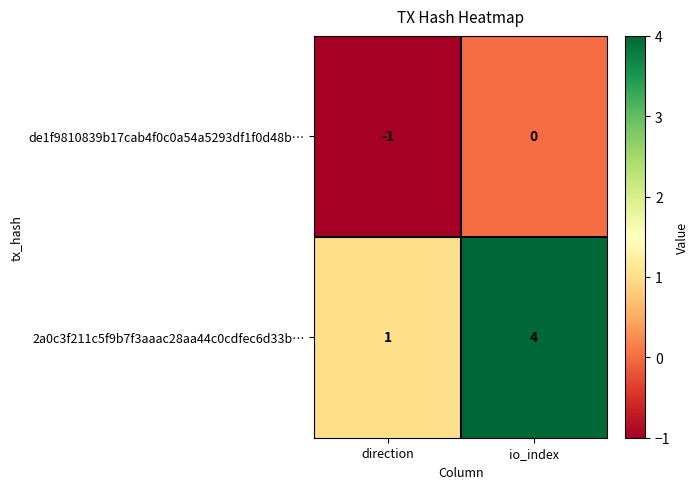

At which category does the chart reach its minimum across all series?

direction